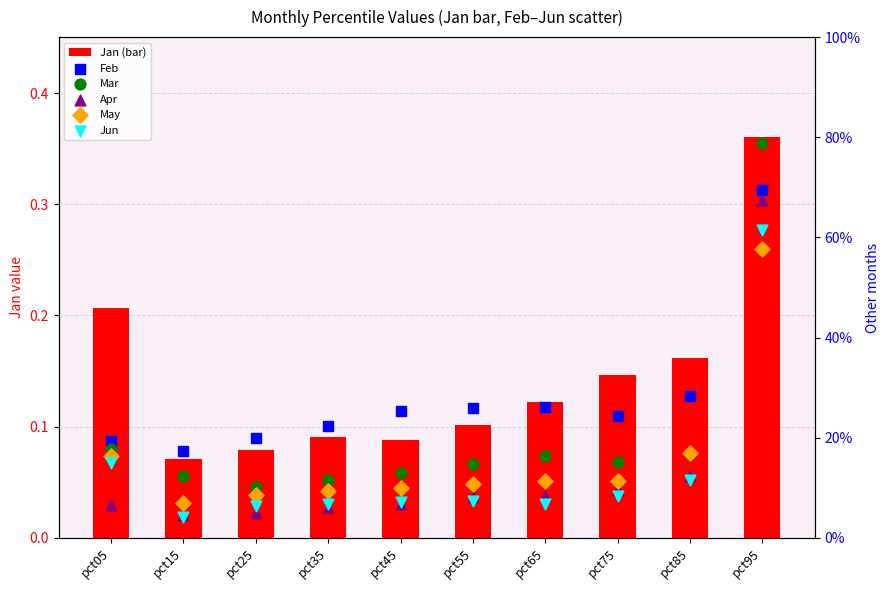

Which series has the largest total across all categories?

Feb